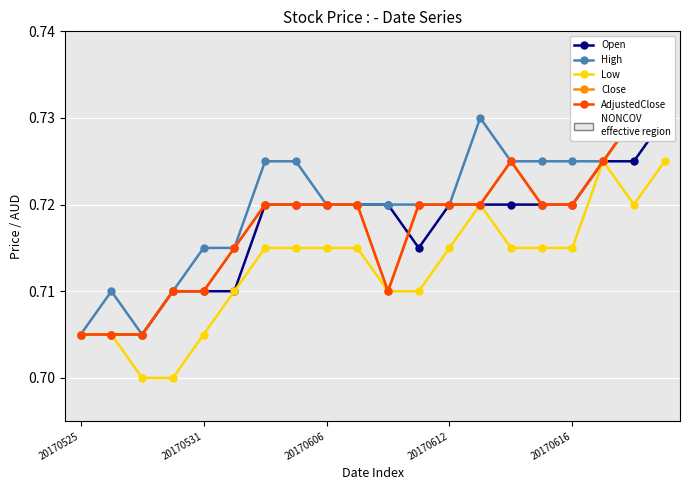

Which category has the highest value in the Open series?

19